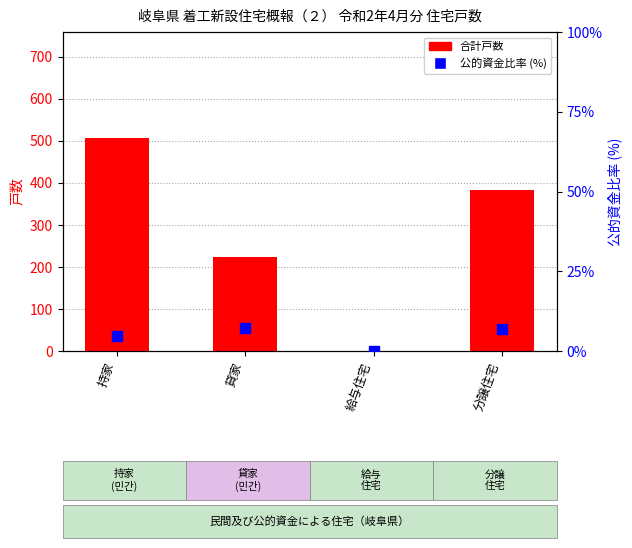

Which series has the widest spread of Y values?

合計戸数